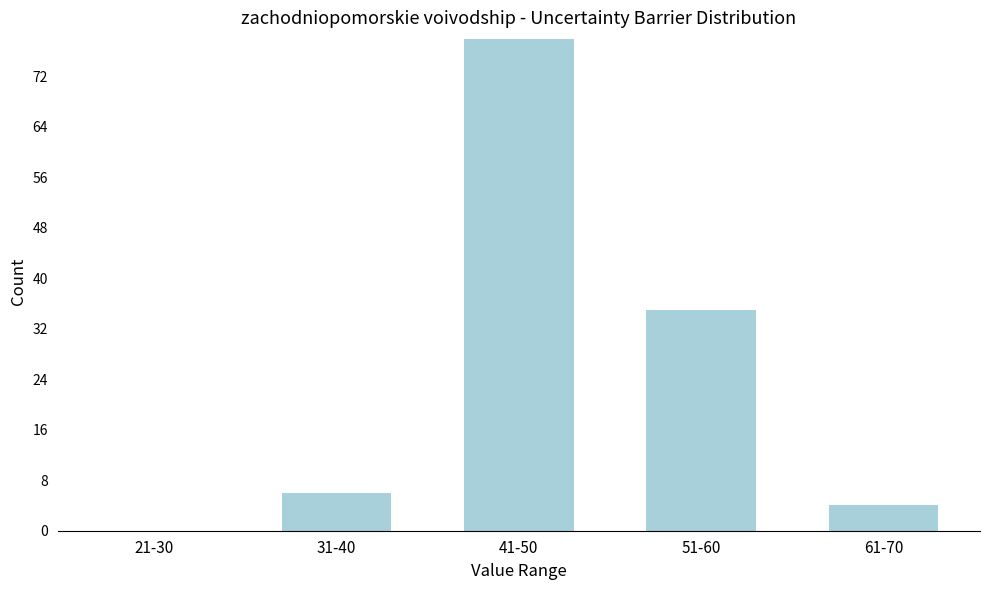

Reading left to right, what are all the values shown in this chart?

21-30=0	31-40=6	41-50=78	51-60=35	61-70=4